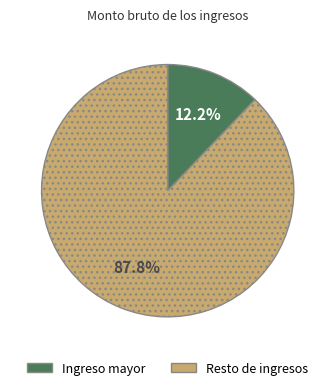

Does any single category account for the majority?

Yes